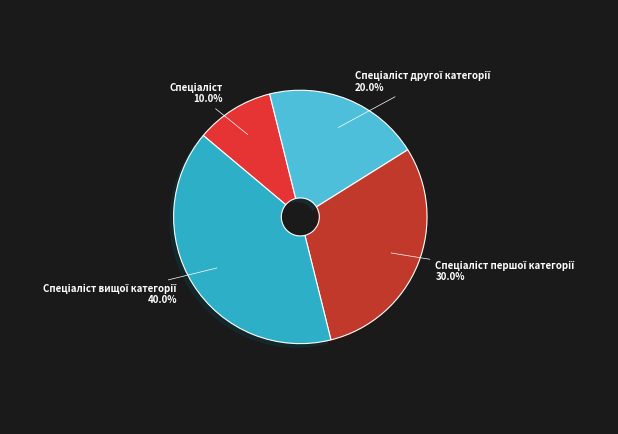

Is there any slice that represents more than half of the pie?

No